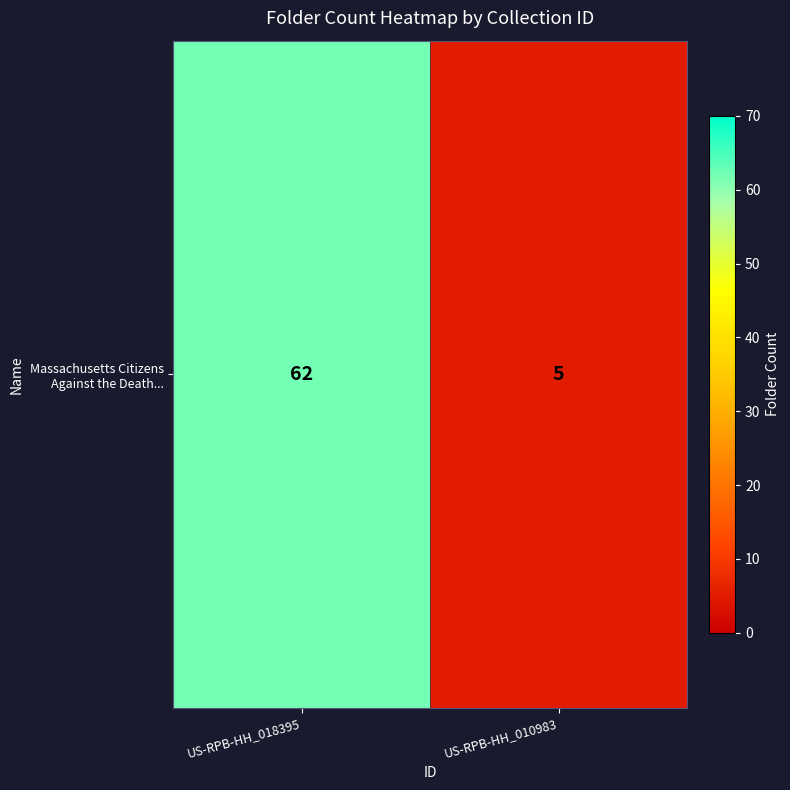

What is the greatest value displayed?

62